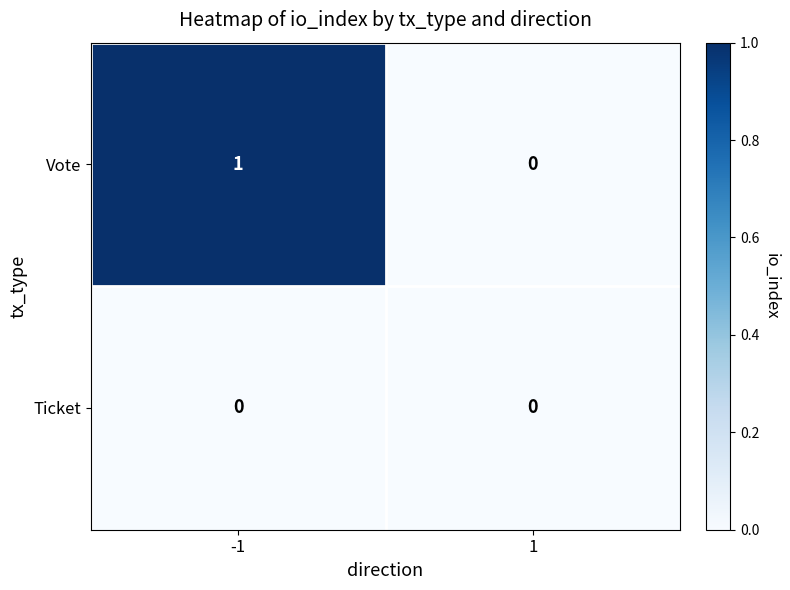

True or false: Ticket has a value of 0 at -1.

True